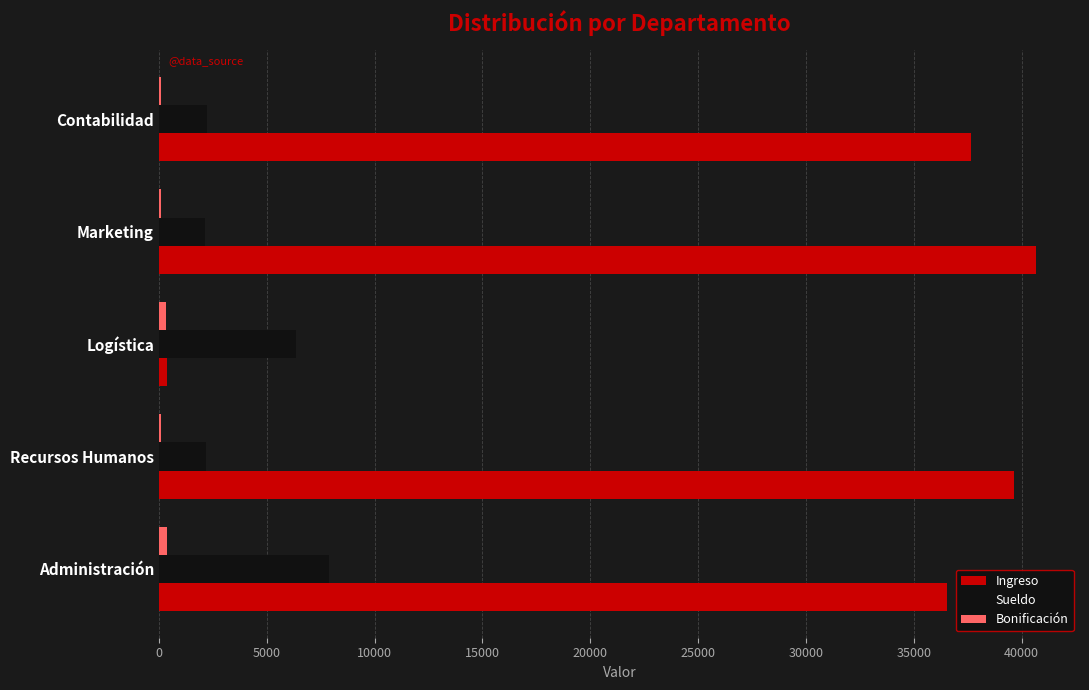

What is the sum of all Ingreso values?

154877.3